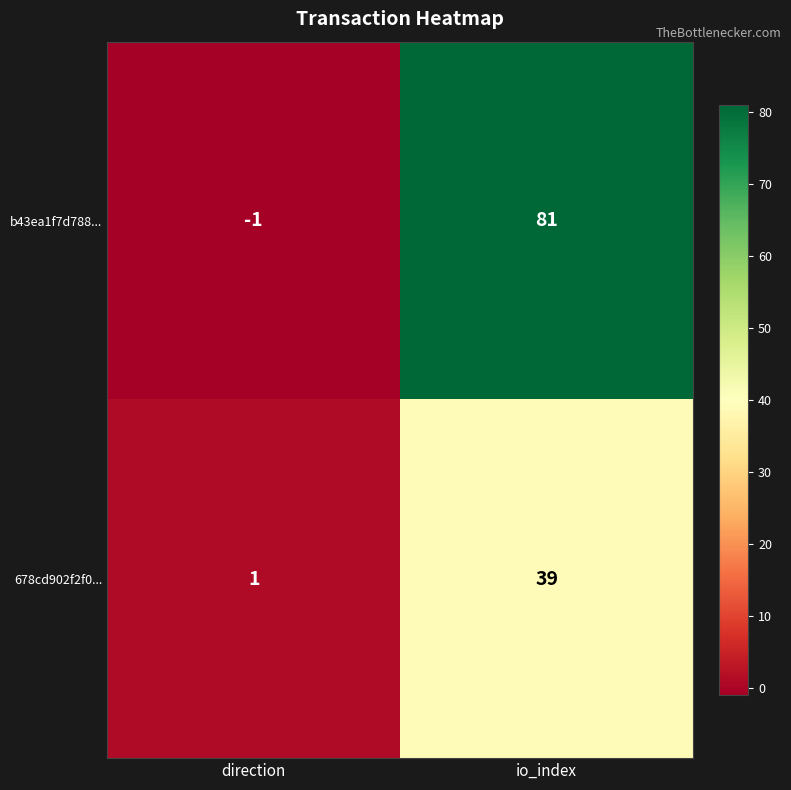

What is the approximate value of 678cd902f2f0... at io_index, to the nearest 10?

40